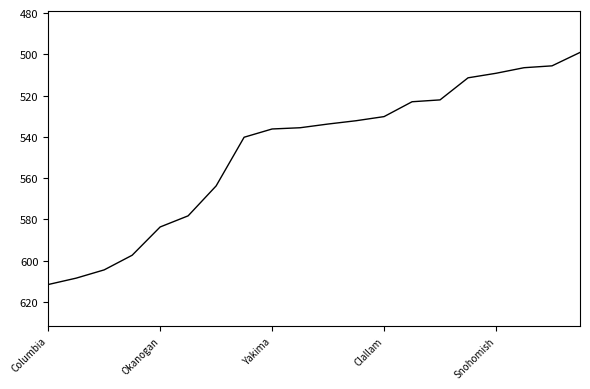

What is the smallest value displayed?

499.1